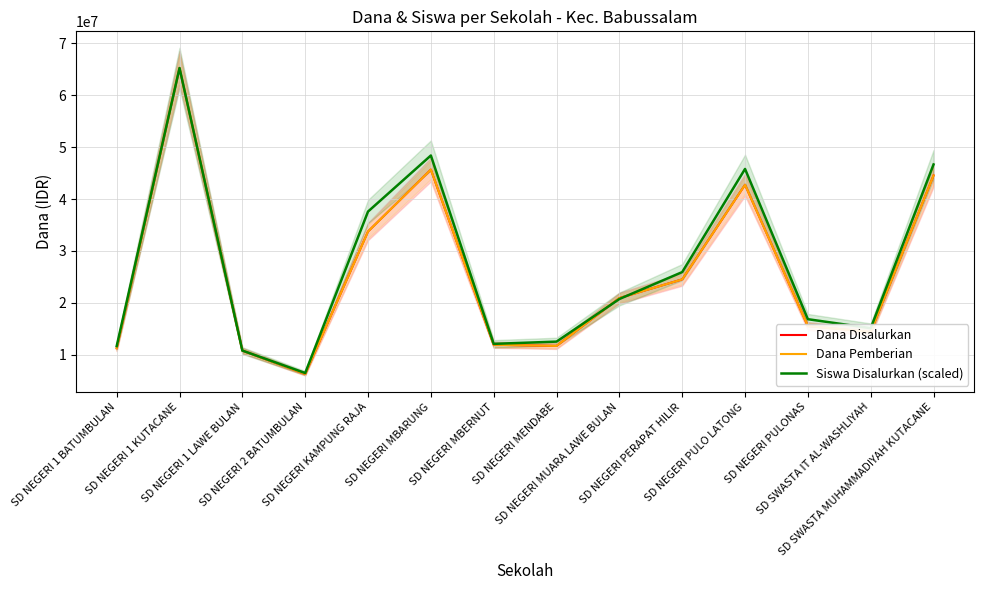

What is the sum of the Dana Pemberian values at SD NEGERI PULO LATONG and SD NEGERI MUARA LAWE BULAN?

63675000.0